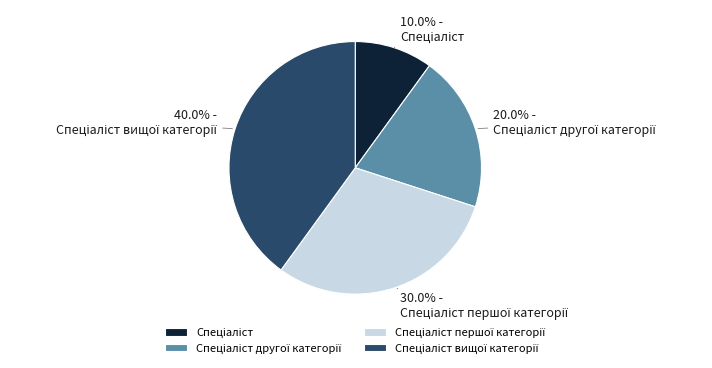

Is there any slice that represents more than half of the pie?

No